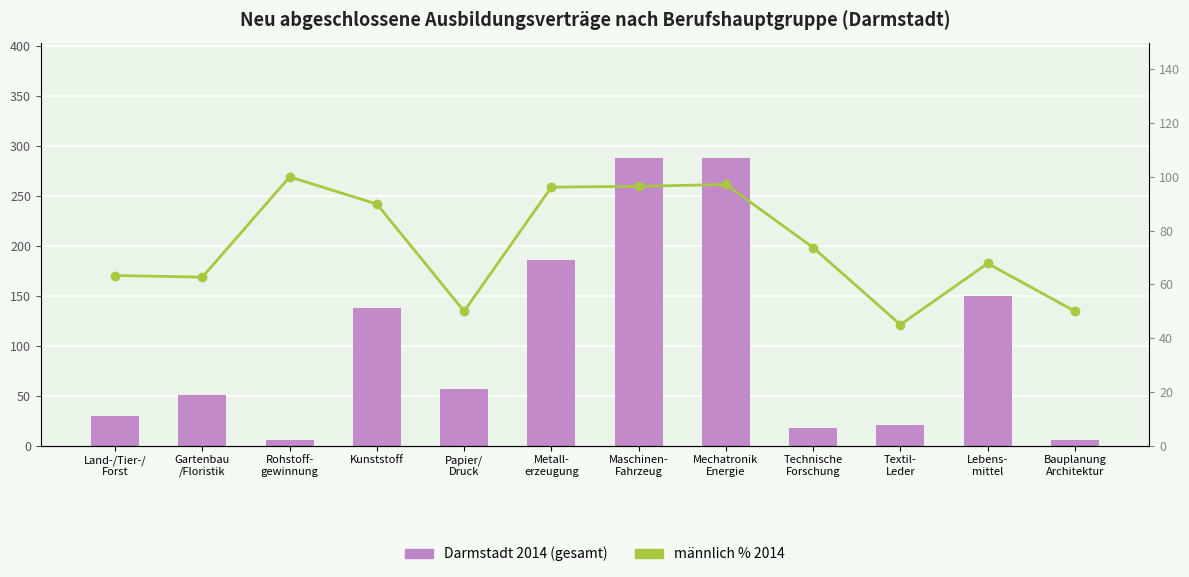

Reading left to right, transcribe all the data shown in this chart.

Darmstadt 2014: 30.0	51.0	6.0	138.0	57.0	186.0	288.0	288.0	18.0	21.0	150.0	6.0
männlich % 2014: 63.3	62.7	100.0	89.9	50.0	96.2	96.5	97.2	73.7	45.0	67.8	50.0